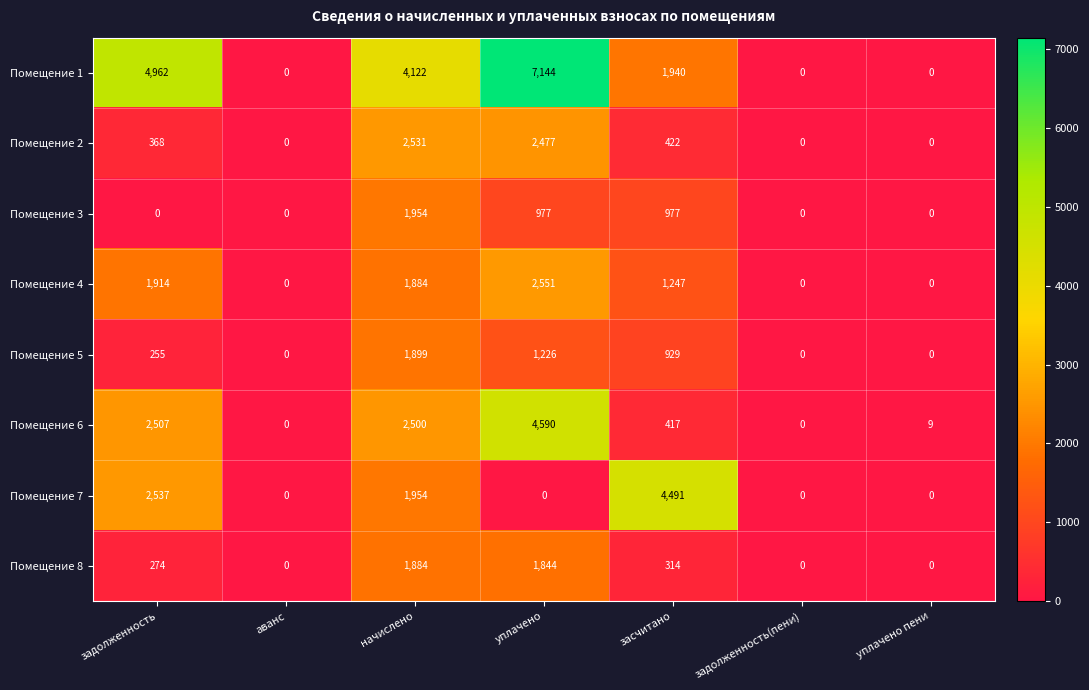

What is the total value across all series at задолженность?

12817